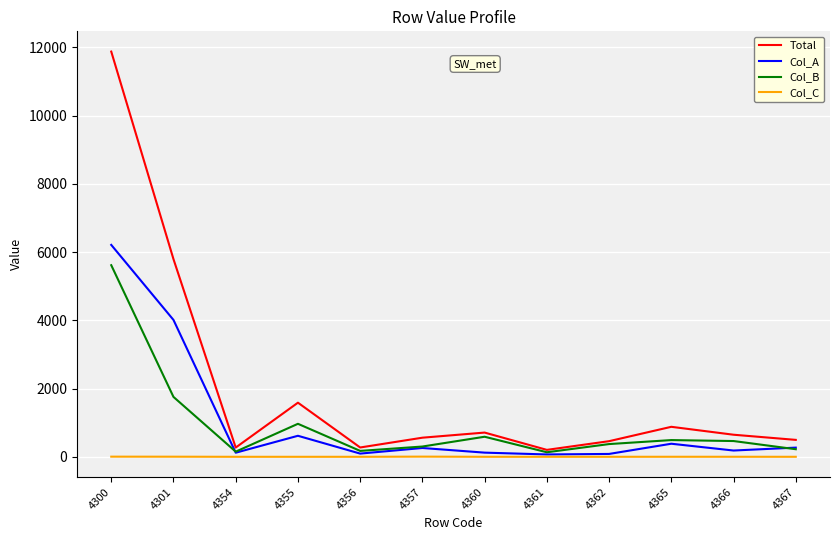

True or false: Total has more than 2 points higher than both neighbors.

True